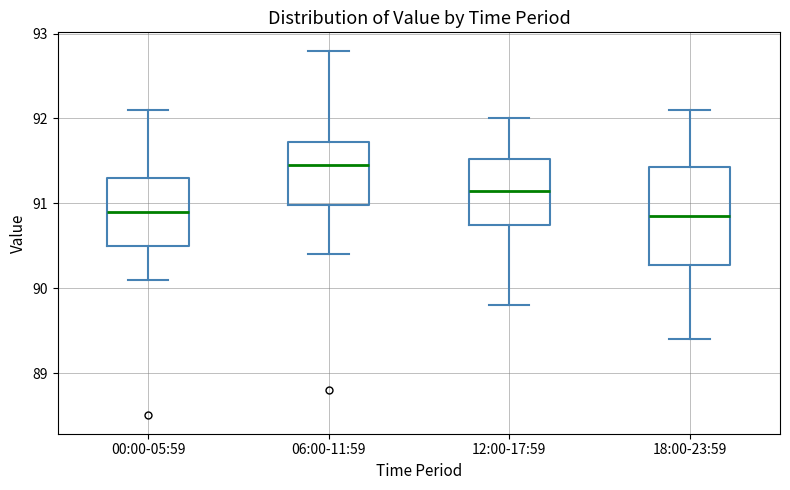

Where is the lower edge of the box for 00:00-05:59 on the y-axis? The values are not printed on the chart, so give them approximately, as read against the axis.

90.5